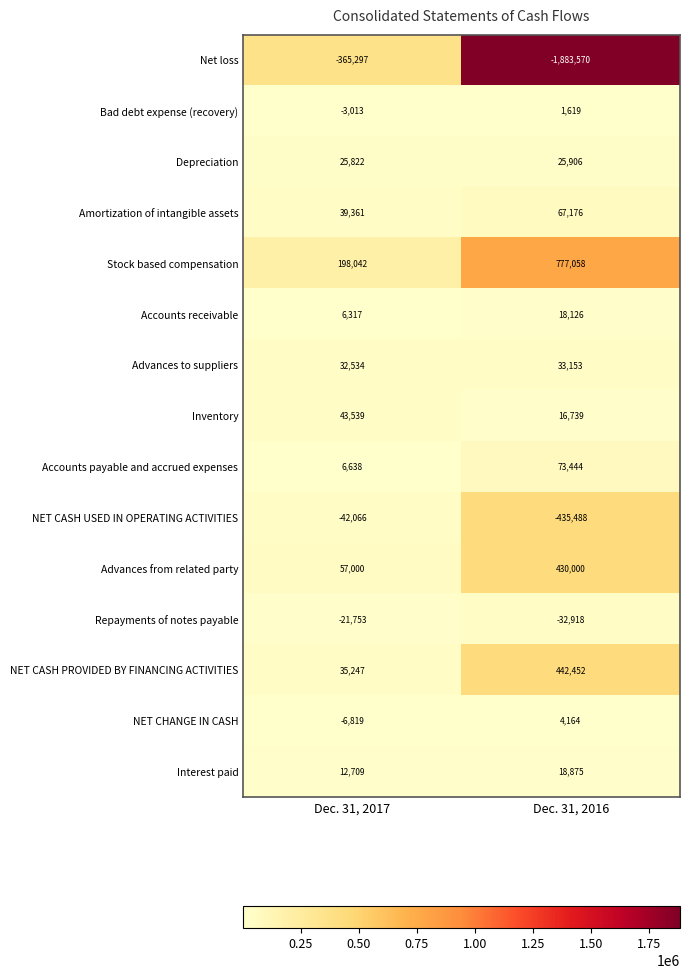

What is the average value of the Stock based compensation series?

487550